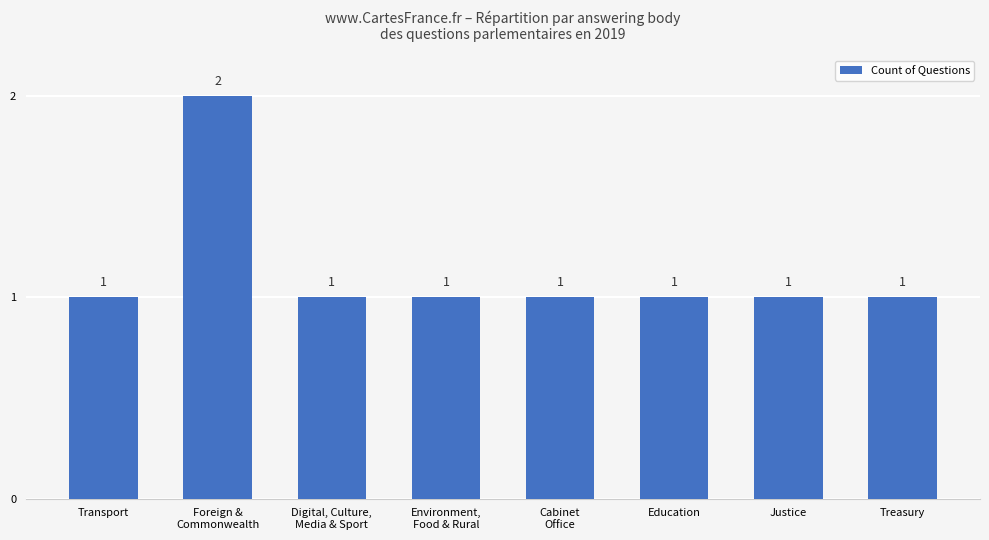

Count the values in the range 1 to 2.

8